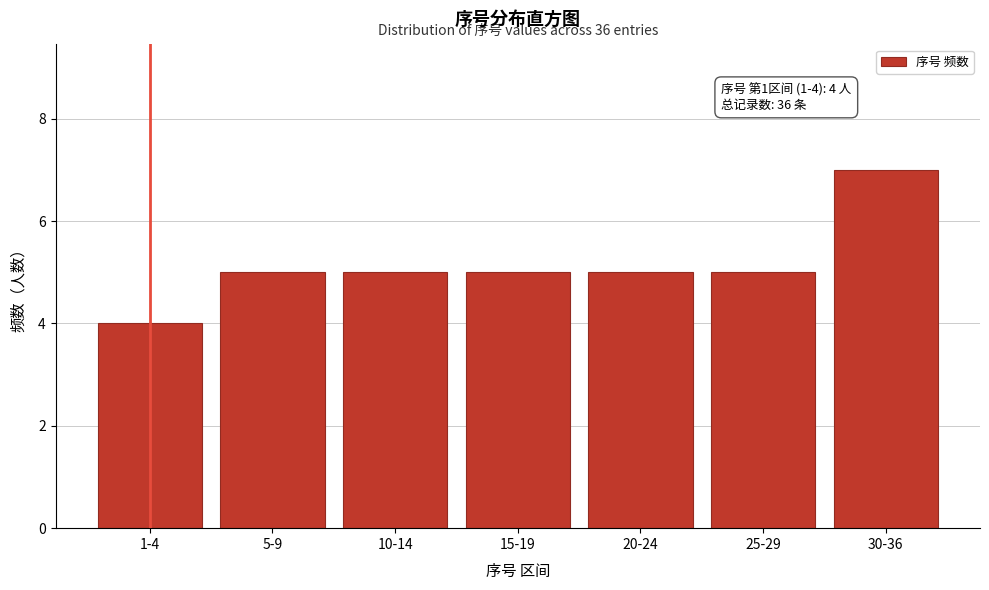

Reading right to left, transcribe all the data shown in this chart.

7	5	5	5	5	5	4